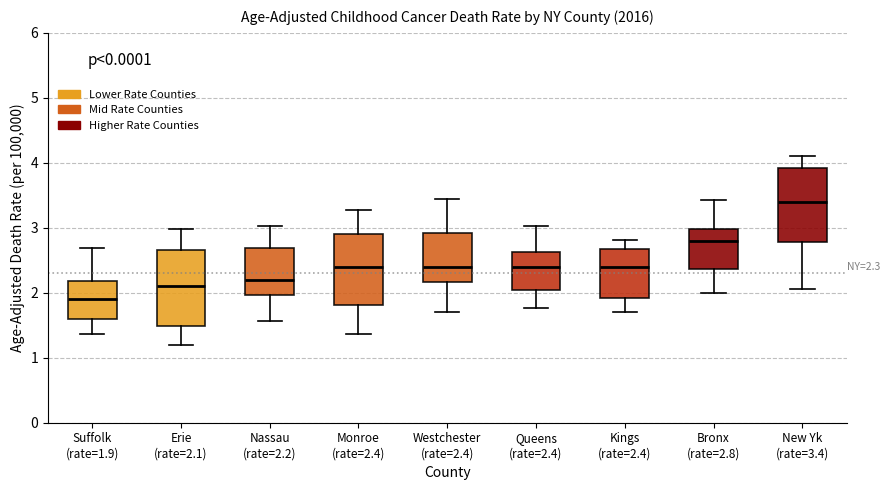

Which box's median line is the highest?

New Yk (rate=3.4)